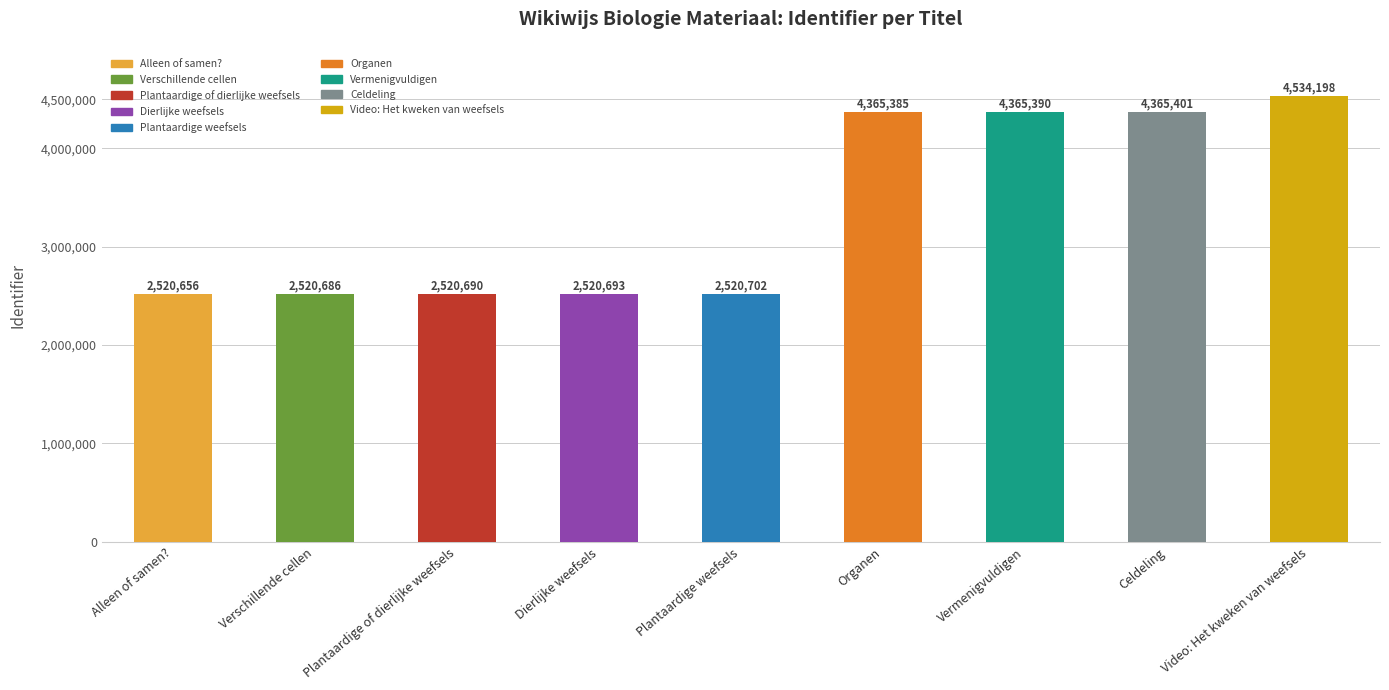

What is the difference between the values at Plantaardige of dierlijke weefsels and Video: Het kweken van weefsels?

2013508